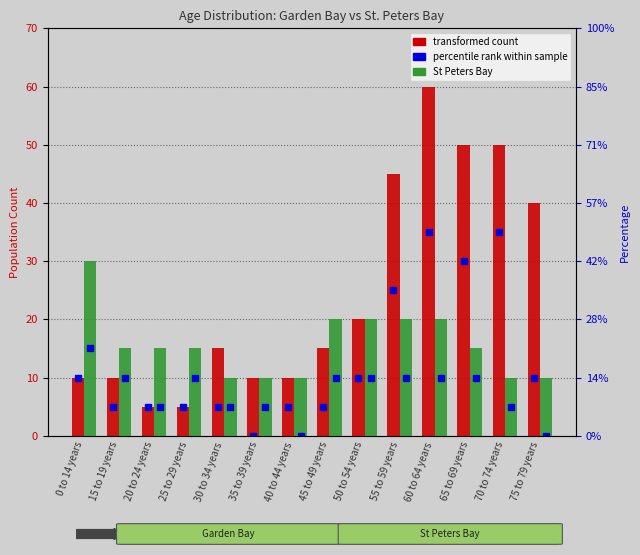

The transformed count (St Peters Bay) series shows 20 at 50 to 54 years. True or false?

True